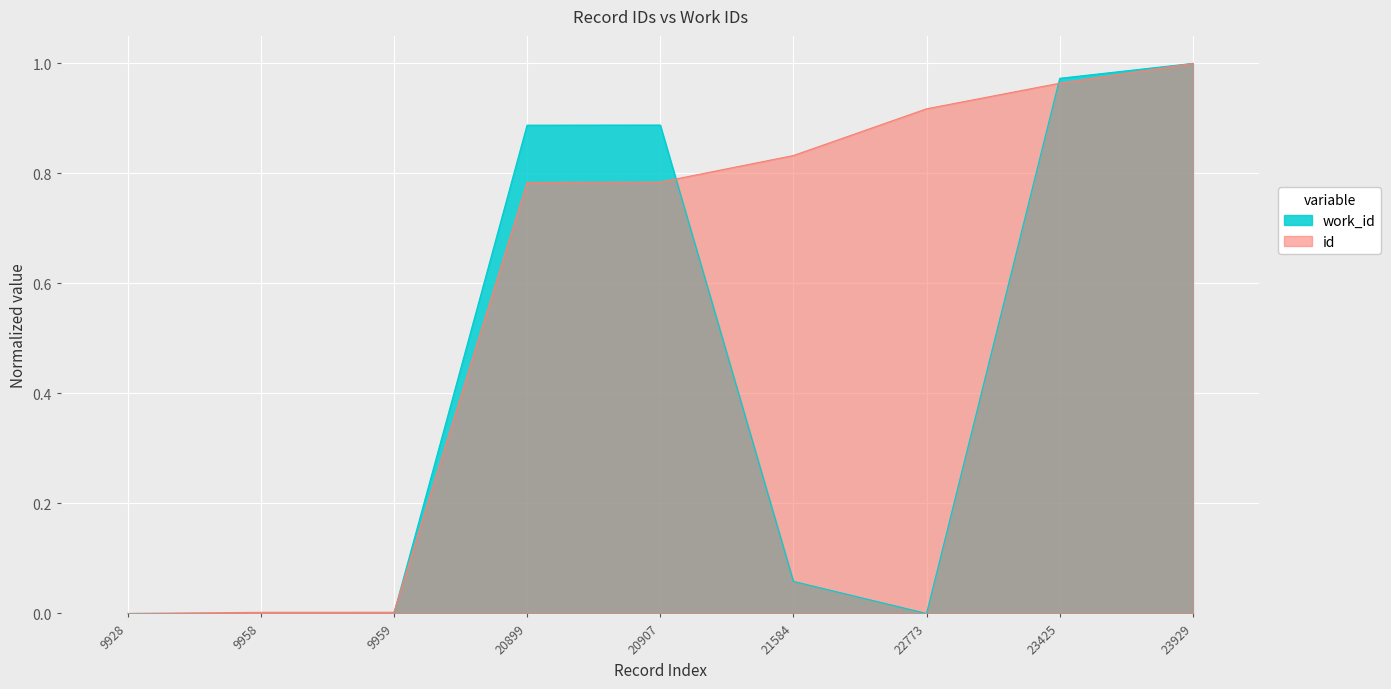

What is the maximum value for work_id?

1.0